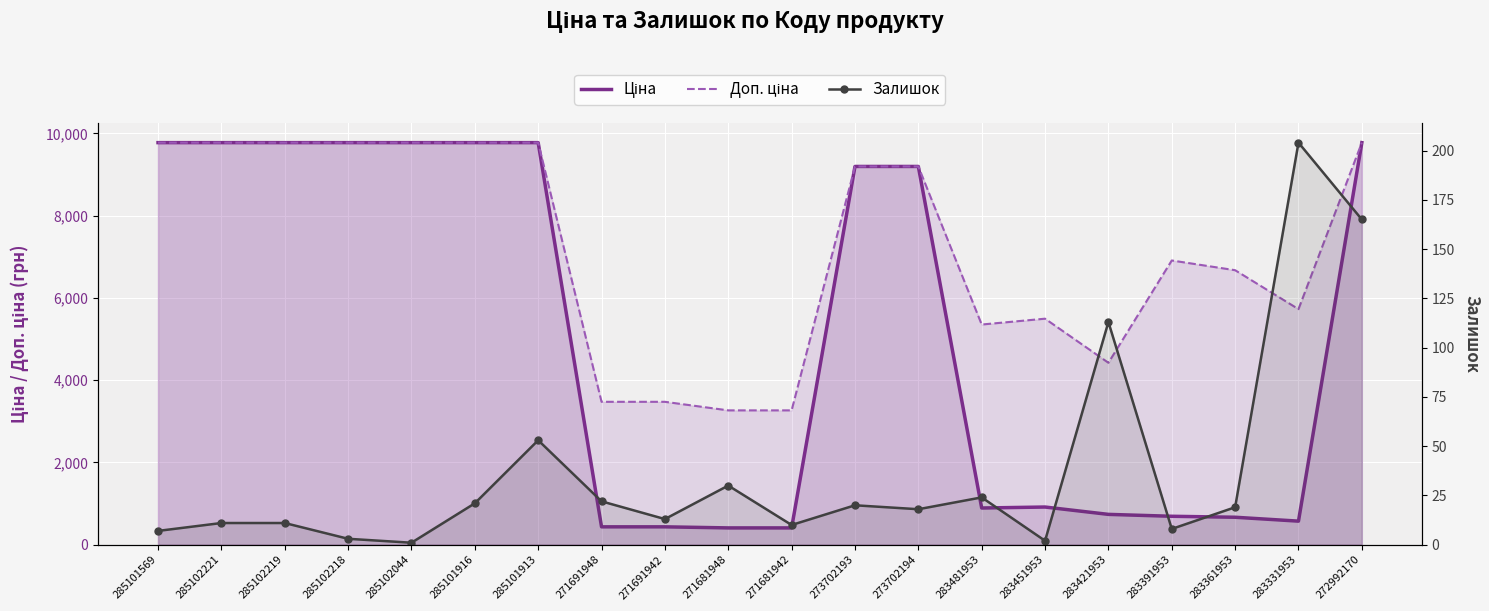

What is the difference between the maximum and minimum values in the Ціна series?

9367.3